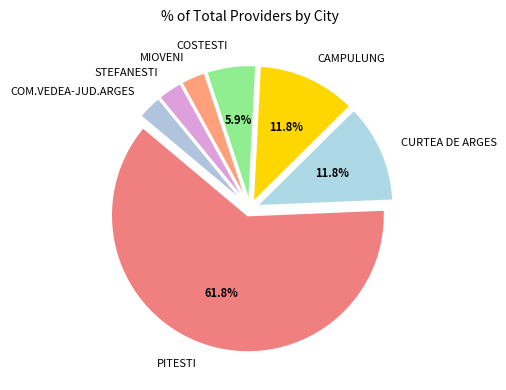

Which slice is the largest?

PITESTI